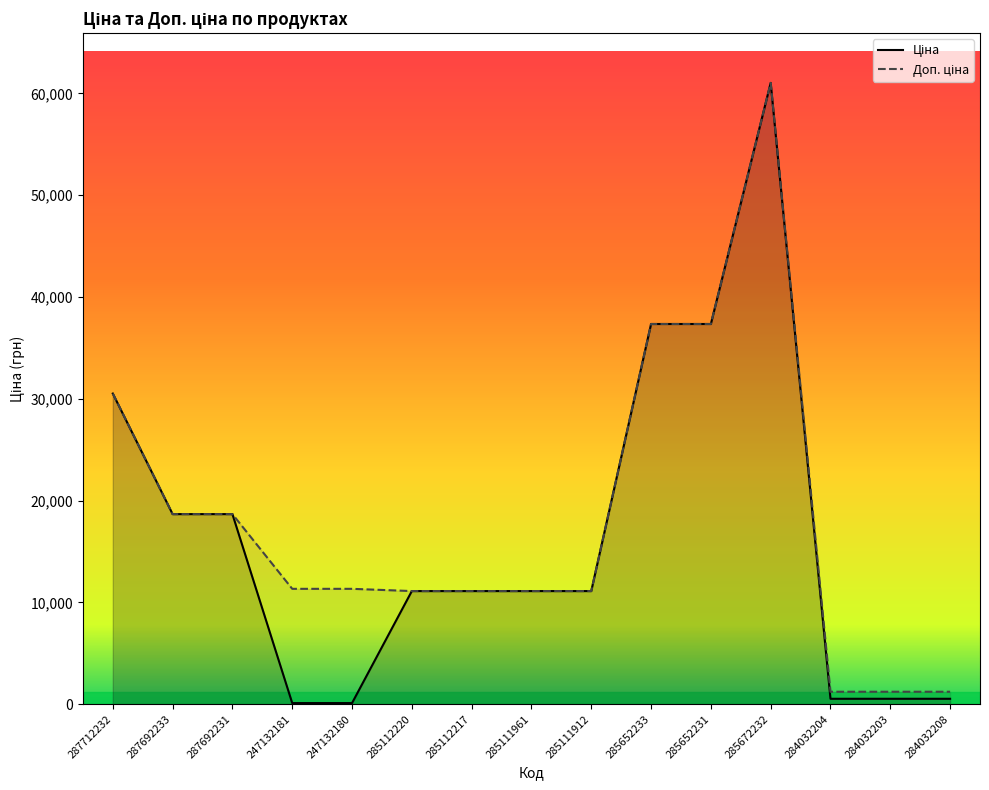

Reading left to right, transcribe all the data shown in this chart.

Ціна: 30512.3	18671.5	18671.5	113.3	113.3	11113.6	11113.6	11113.6	11113.6	37343.0	37343.0	61024.7	535.4	535.4	535.4
Доп. ціна: 30512.3	18671.5	18671.5	11334.0	11334.0	11113.6	11113.6	11113.6	11113.6	37343.0	37343.0	61024.7	1227.2	1227.2	1227.2